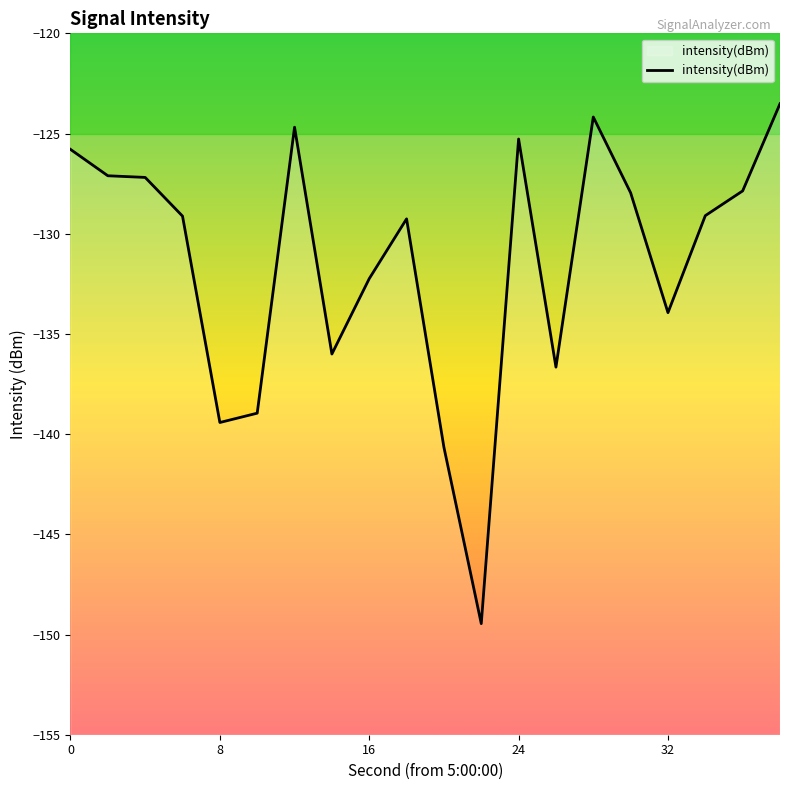

How many lines are shown in the chart?

1